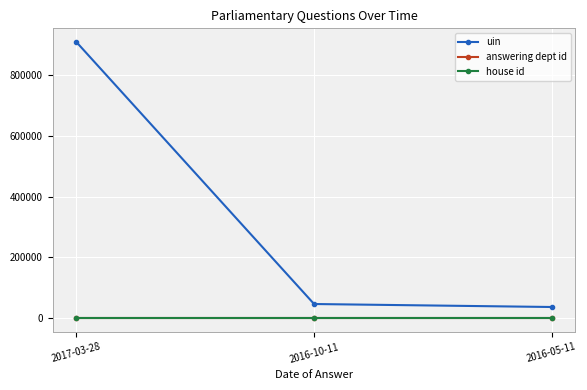

What is the label of the 3rd point from the right?

2017-03-28